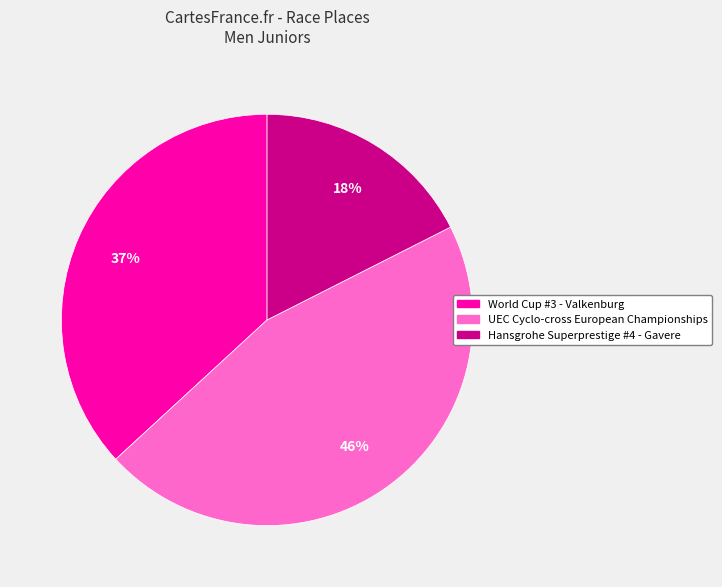

To the nearest percent, what portion does Hansgrohe Superprestige #4 - Gavere represent?

18%